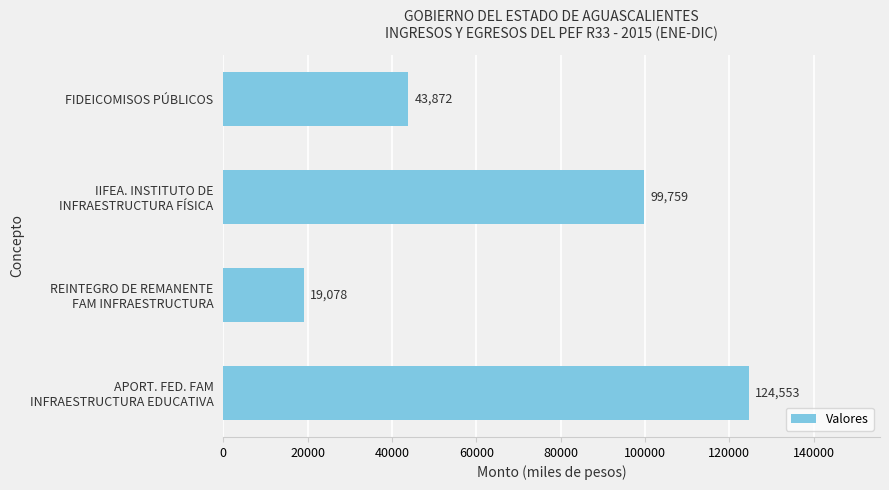

List the labels in order of value, smallest first.

REINTEGRO DE REMANENTE
FAM INFRAESTRUCTURA, FIDEICOMISOS PÚBLICOS, IIFEA. INSTITUTO DE
INFRAESTRUCTURA FÍSICA, APORT. FED. FAM
INFRAESTRUCTURA EDUCATIVA